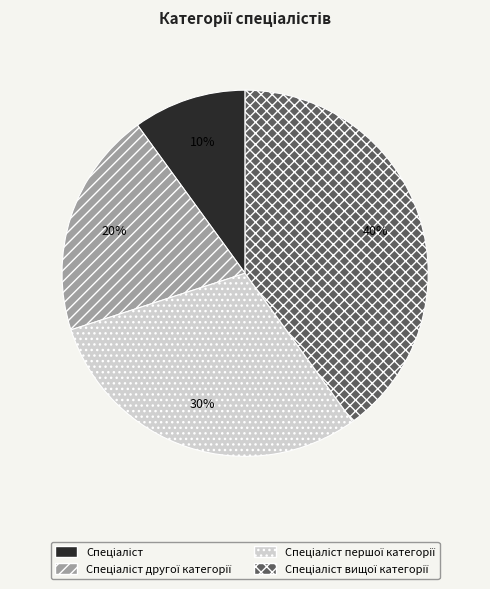

To the nearest percent, what is the difference between the largest and smallest slice percentages?

30%